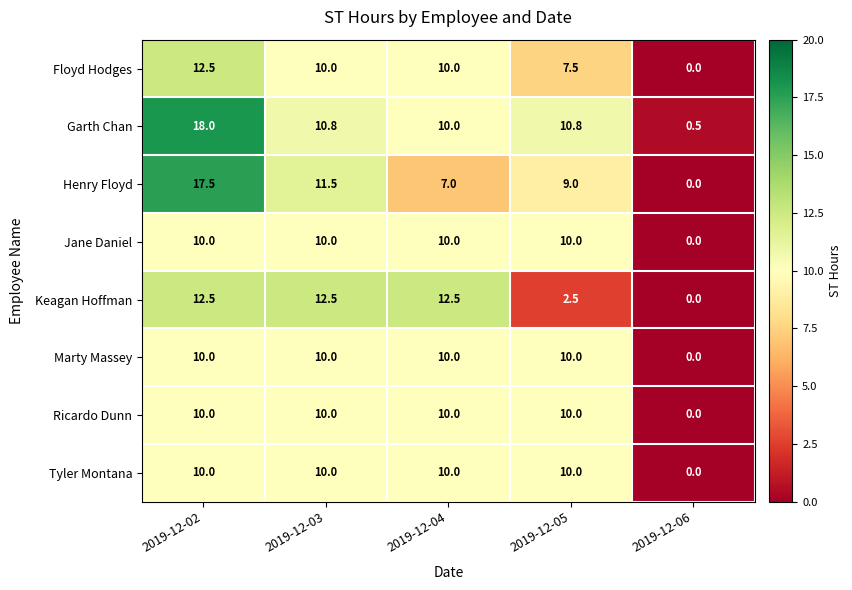

What is the difference between the maximum and minimum values in the Ricardo Dunn series?

10.0